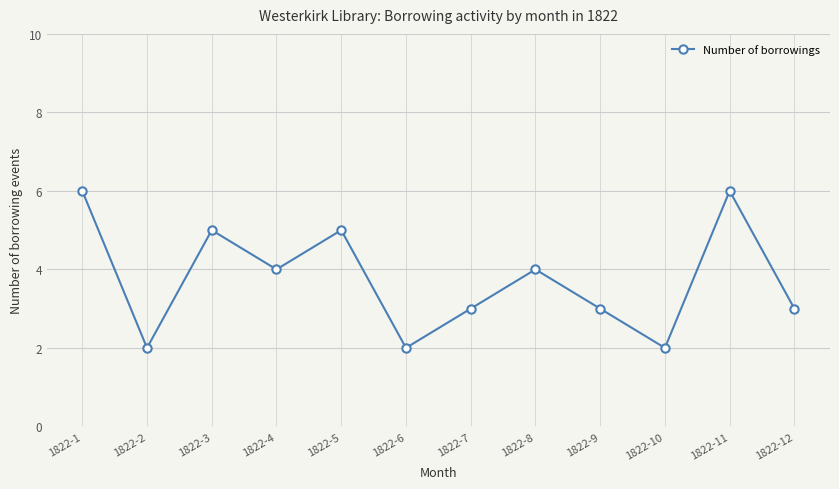

How many data points are less than 4?

6